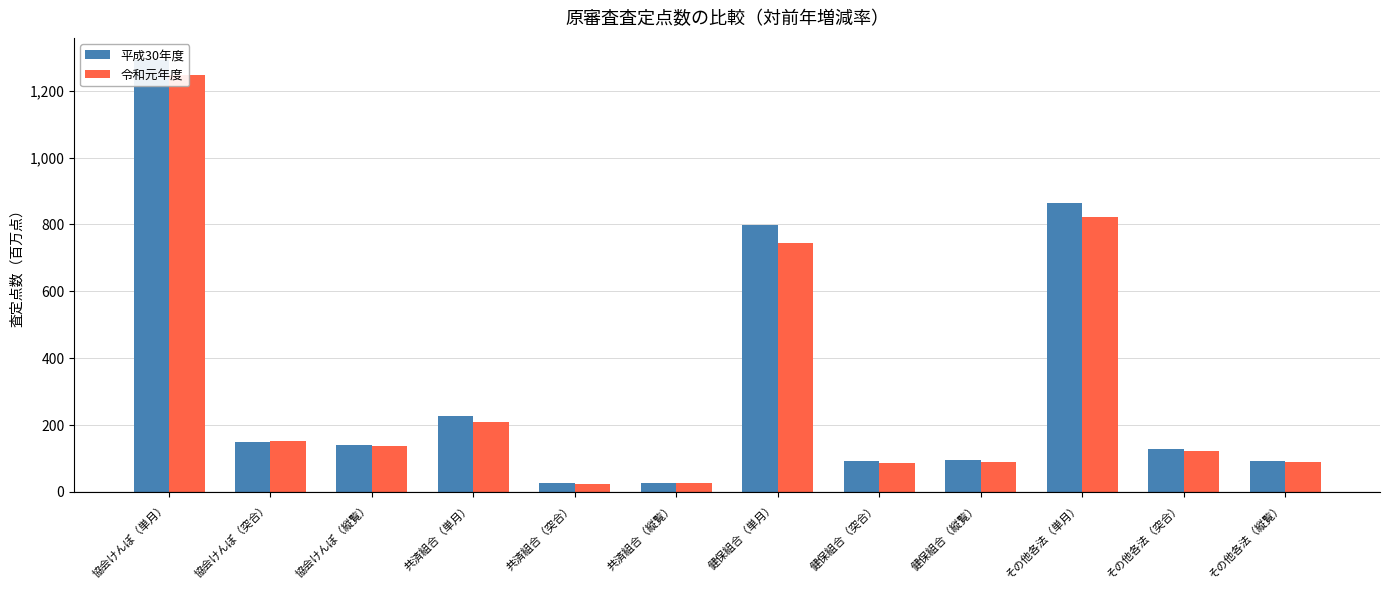

The value of 平成30年度 at 協会けんぽ（縦覧） is 141.1. True or false?

True